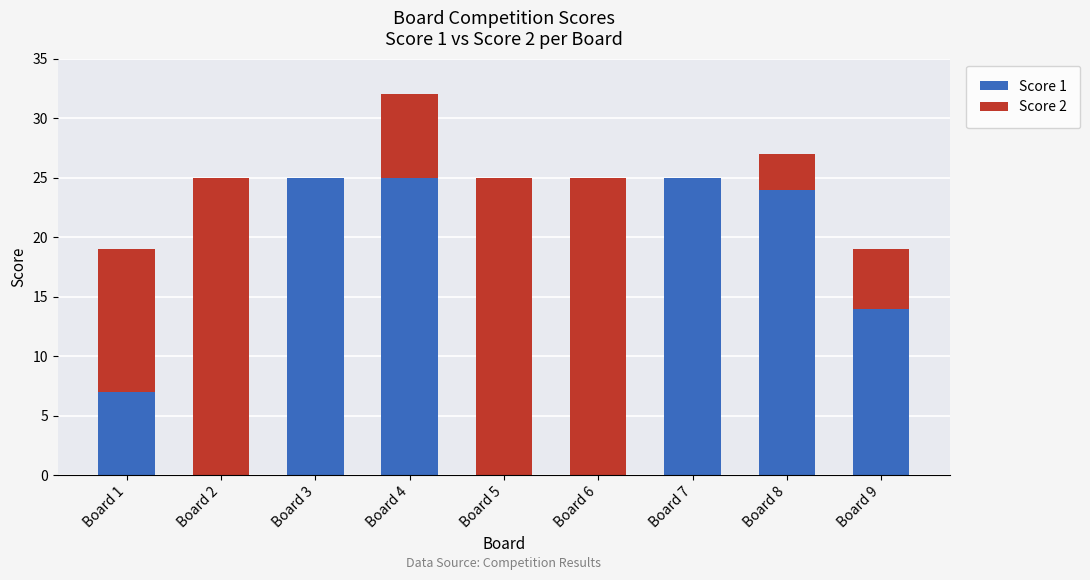

Reading left to right, list the values for the Score 1 series.

Board 1=7	Board 2=0	Board 3=25	Board 4=25	Board 5=0	Board 6=0	Board 7=25	Board 8=24	Board 9=14